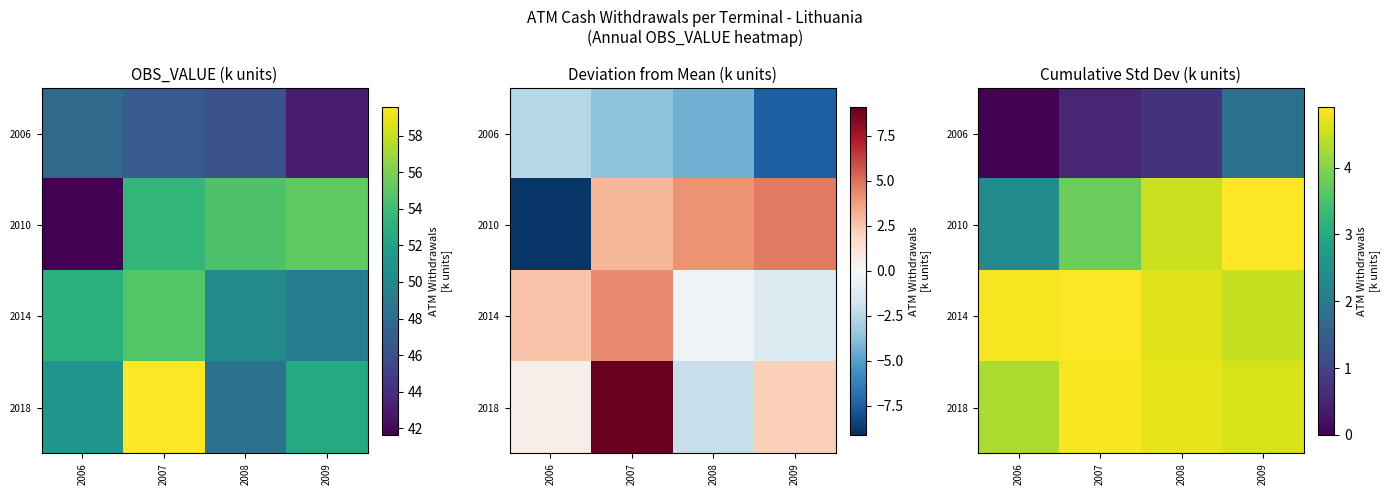

Which has a higher value, 2007 or 2006?

2007